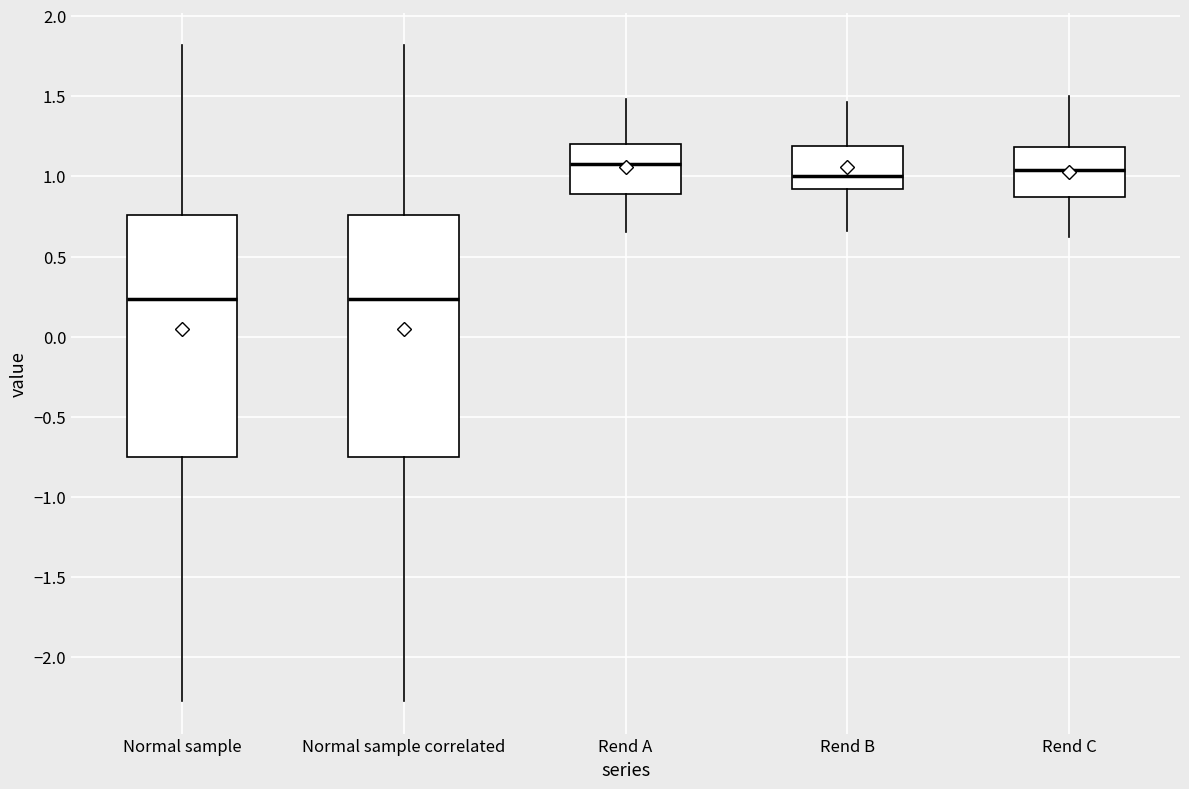

Reading left to right, read every box against the y-axis: the position of its median line, the range the box covers, and the ends of its whiskers. The values are not printed on the chart, so give them approximately, as read against the axis.

Normal sample: median 0.25, box -0.75 to 0.75, whiskers -2.25 to 1.80
Normal sample correlated: median 0.25, box -0.75 to 0.75, whiskers -2.25 to 1.80
Rend A: median 1.10, box 0.90 to 1.20, whiskers 0.65 to 1.50
Rend B: median 1.00, box 0.90 to 1.20, whiskers 0.65 to 1.45
Rend C: median 1.05, box 0.85 to 1.20, whiskers 0.60 to 1.50